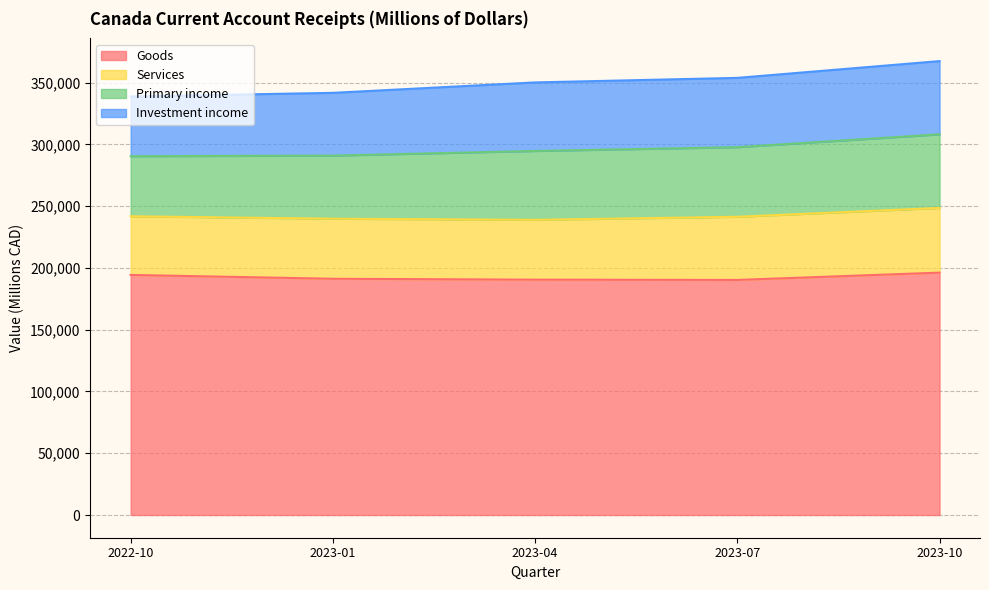

True or false: Primary income and Goods intersect in this chart.

False